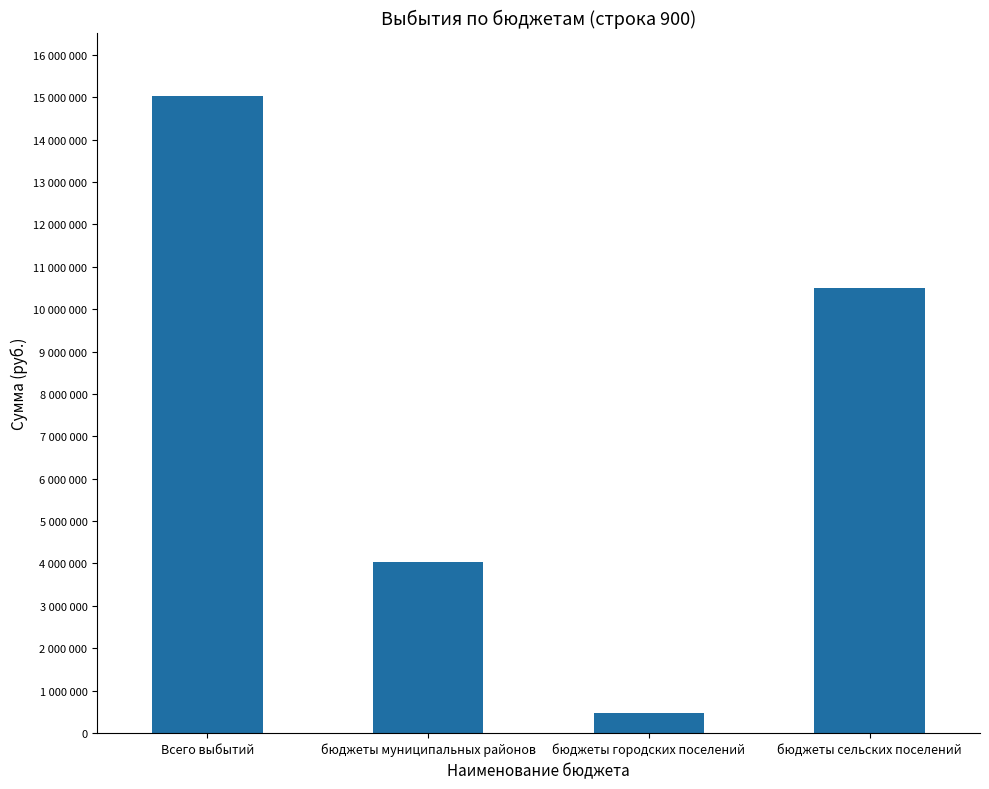

Does the chart contain stacked bars?

No